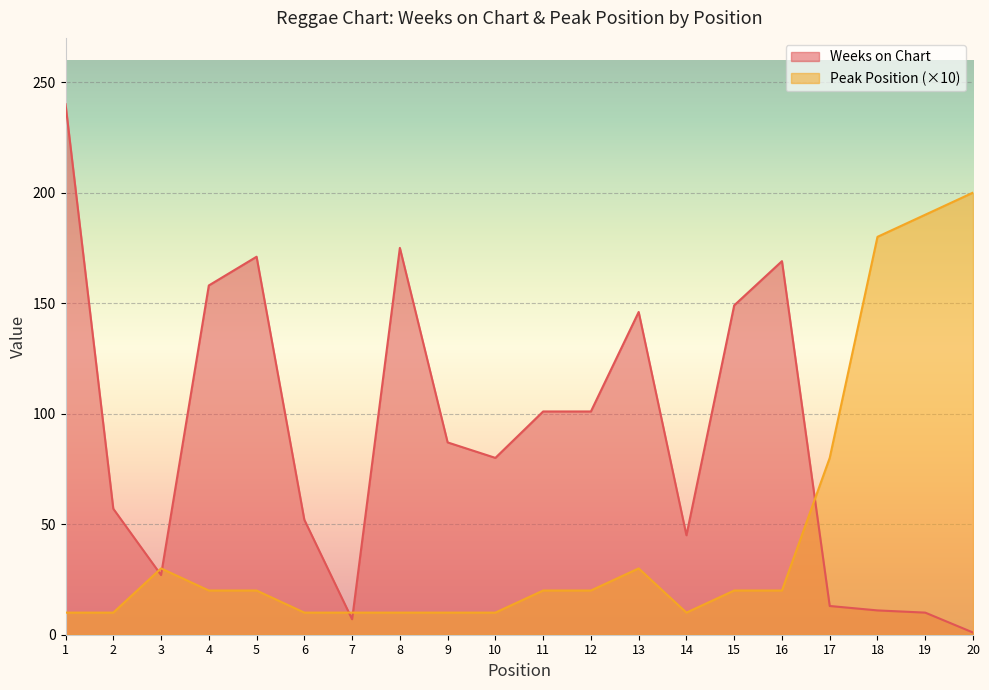

At 15, list the series in order from largest to smallest.

Weeks on Chart, Peak Position (×10)